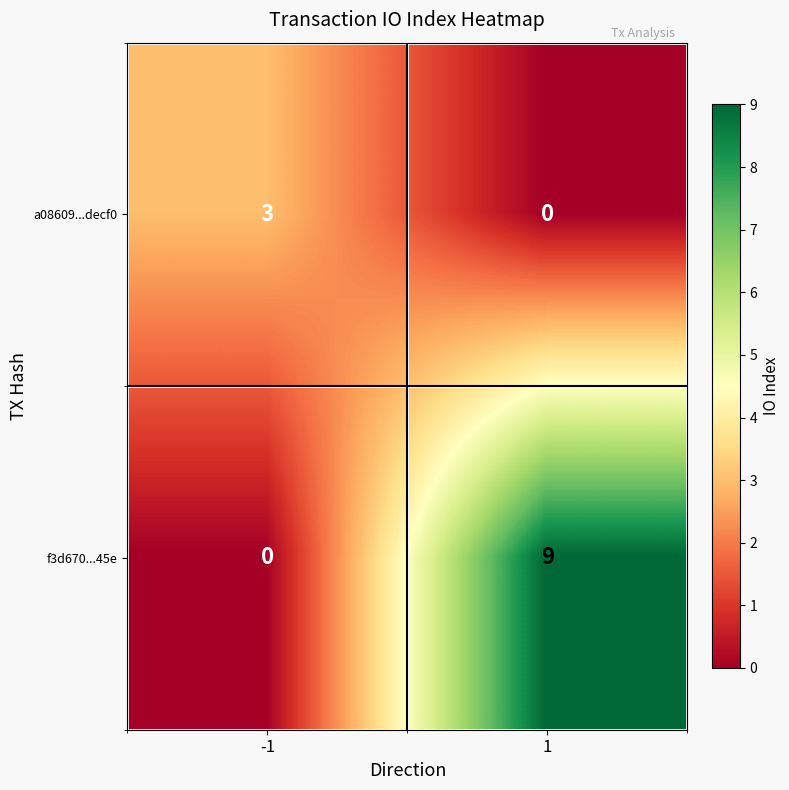

At which category is the sum across all series the highest?

1